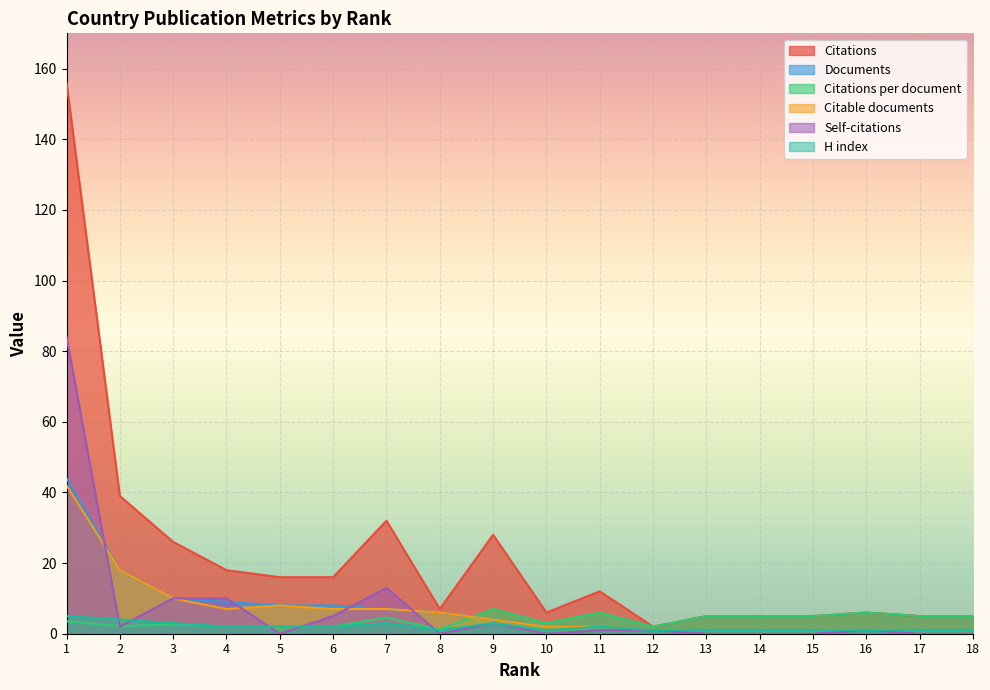

Reading left to right, list all the values displayed in this chart.

Citations: 156.0	39.0	26.0	18.0	16.0	16.0	32.0	7.0	28.0	6.0	12.0	2.0	5.0	5.0	5.0	6.0	5.0	5.0
Documents: 44.0	18.0	10.0	9.0	8.0	8.0	7.0	6.0	4.0	2.0	2.0	1.0	1.0	1.0	1.0	1.0	1.0	1.0
Citations per document: 3.5	2.2	2.6	2.0	2.0	2.0	4.6	1.2	7.0	3.0	6.0	2.0	5.0	5.0	5.0	6.0	5.0	5.0
Citable documents: 42.0	18.0	10.0	7.0	8.0	7.0	7.0	6.0	4.0	2.0	2.0	1.0	1.0	1.0	1.0	1.0	1.0	1.0
Self-citations: 84.0	2.0	10.0	10.0	0.0	5.0	13.0	0.0	3.0	0.0	1.0	1.0	0.0	0.0	0.0	1.0	0.0	0.0
H index: 5.0	4.0	3.0	2.0	2.0	2.0	3.0	1.0	3.0	1.0	2.0	1.0	1.0	1.0	1.0	1.0	1.0	1.0